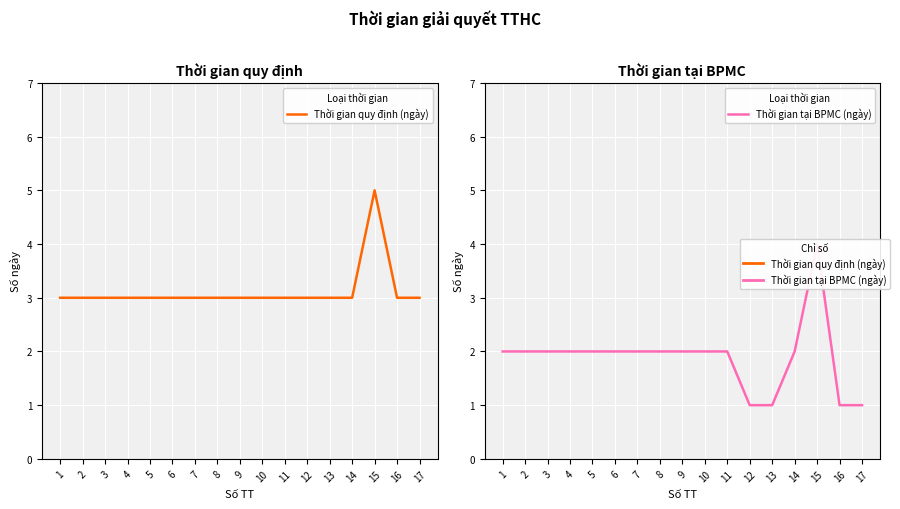

What is the total value across all series at 6?

5